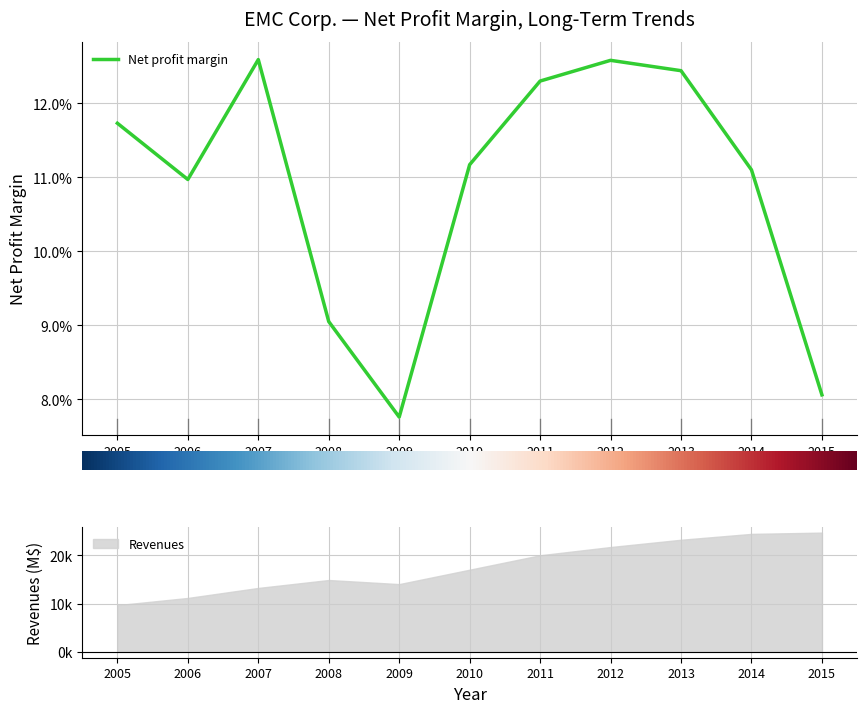

What is the sum of the values at 2010 and 2009?

0.2